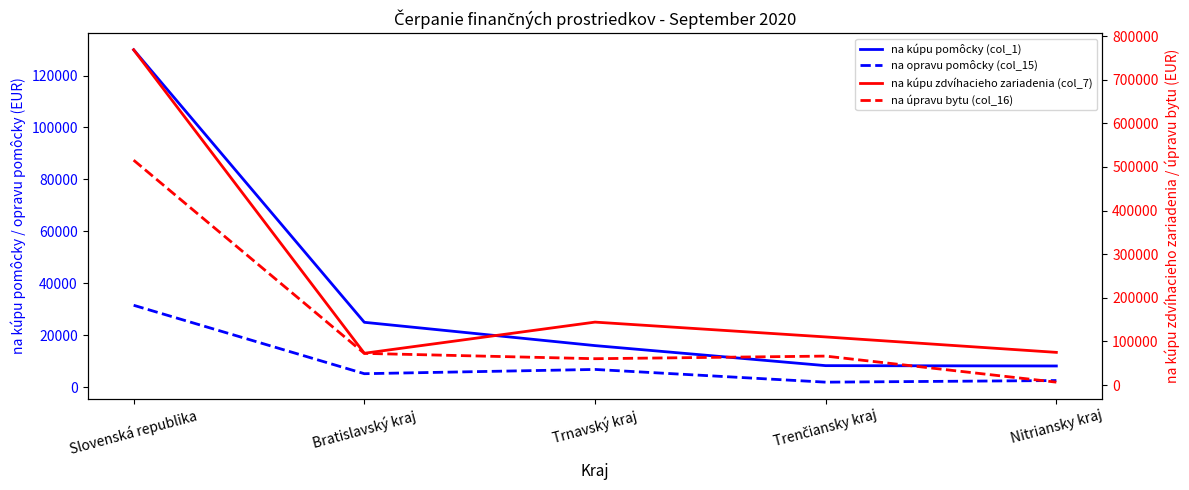

What is the label of the 1st point from the left?

Slovenská republika